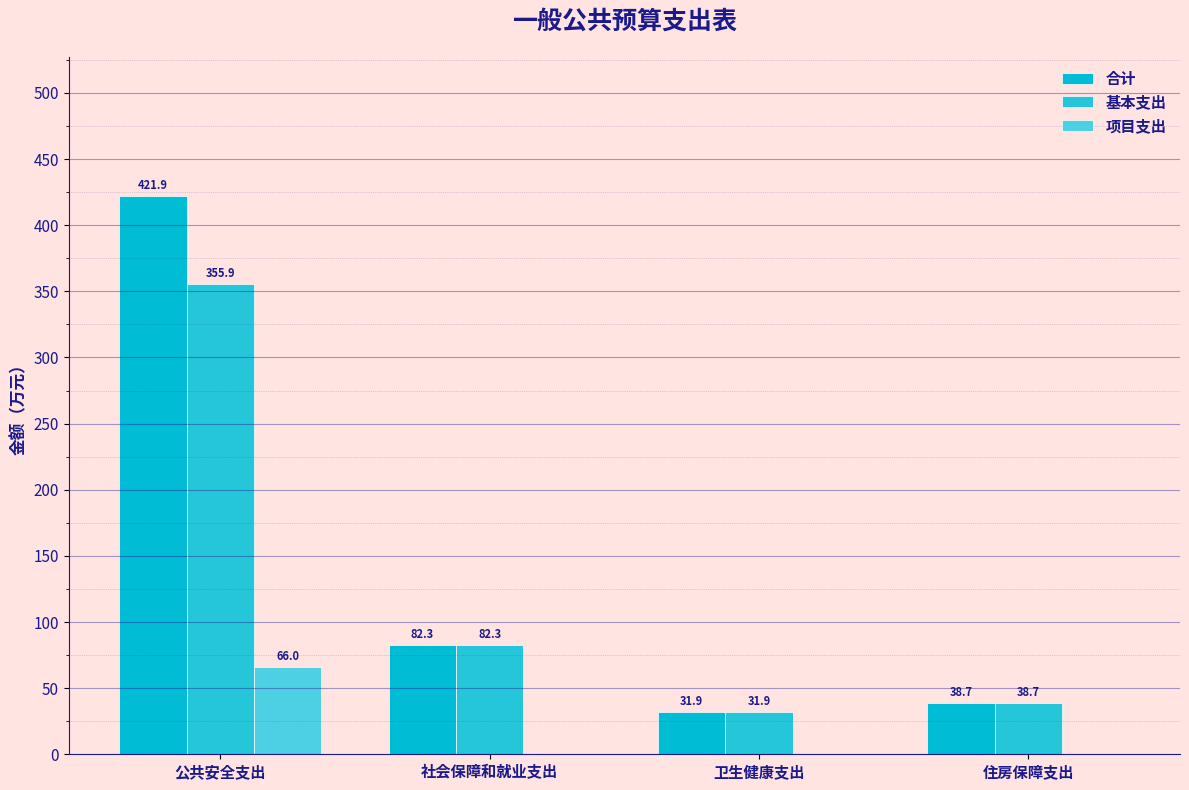

What is the spread (max minus min) of values at 住房保障支出?

38.7